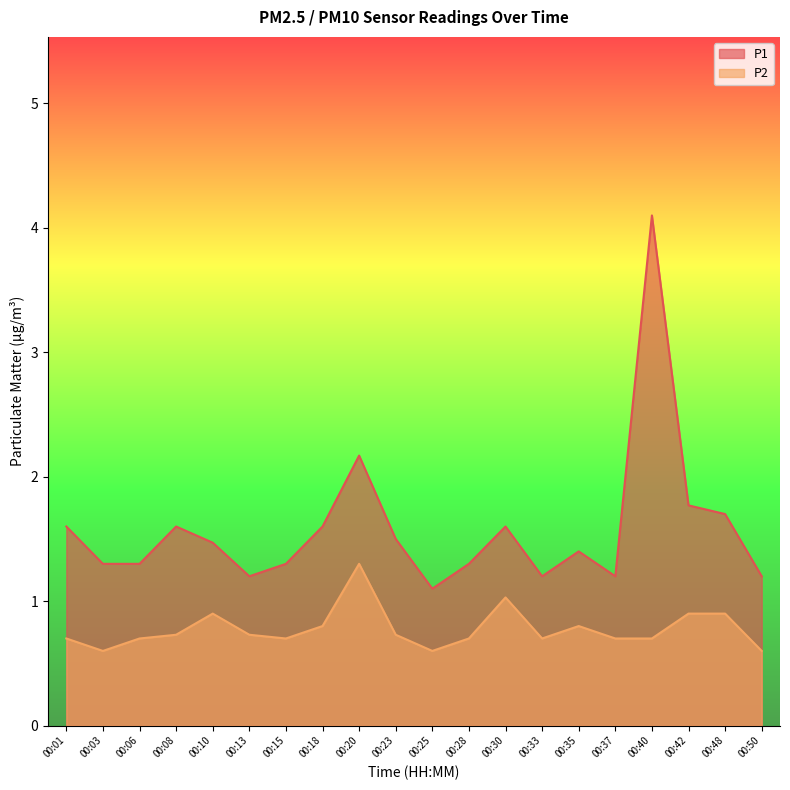

Rank the series by their maximum value, from lowest to highest.

P2, P1